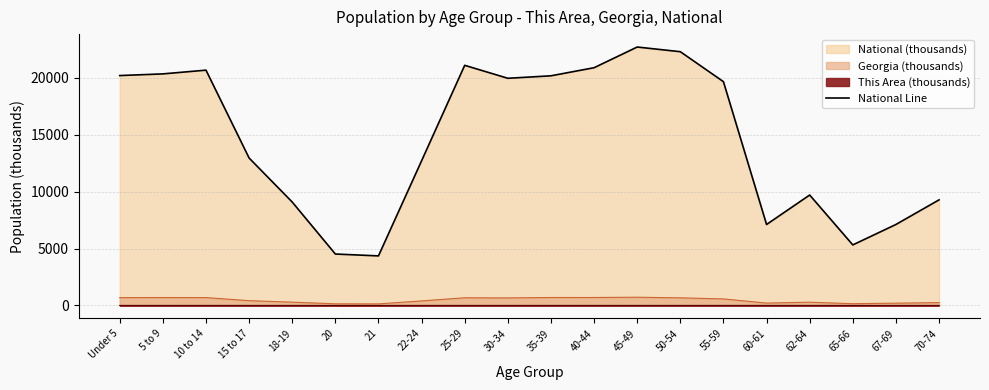

What is the average value?

14509.5